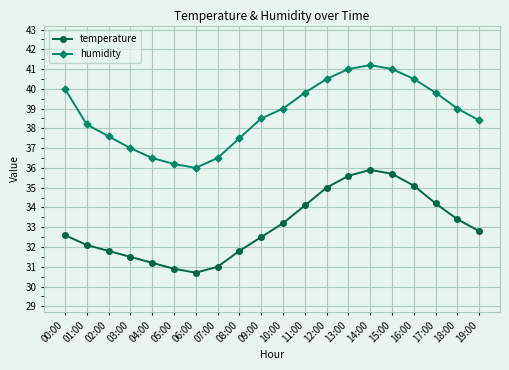

What is the total value across all series at 15:00?

76.7